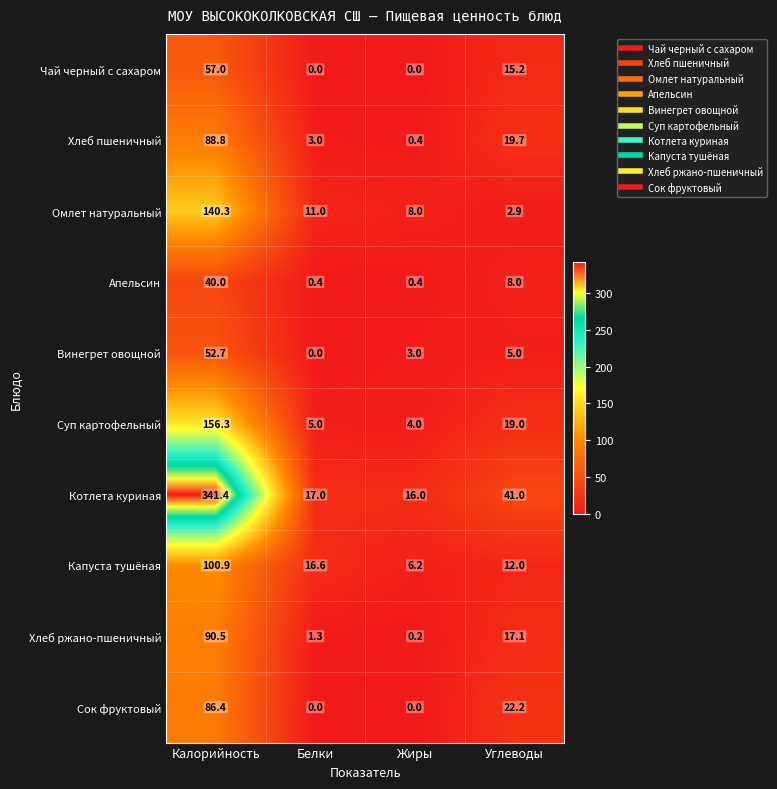

At which category does the chart reach its peak across all series?

Калорийность